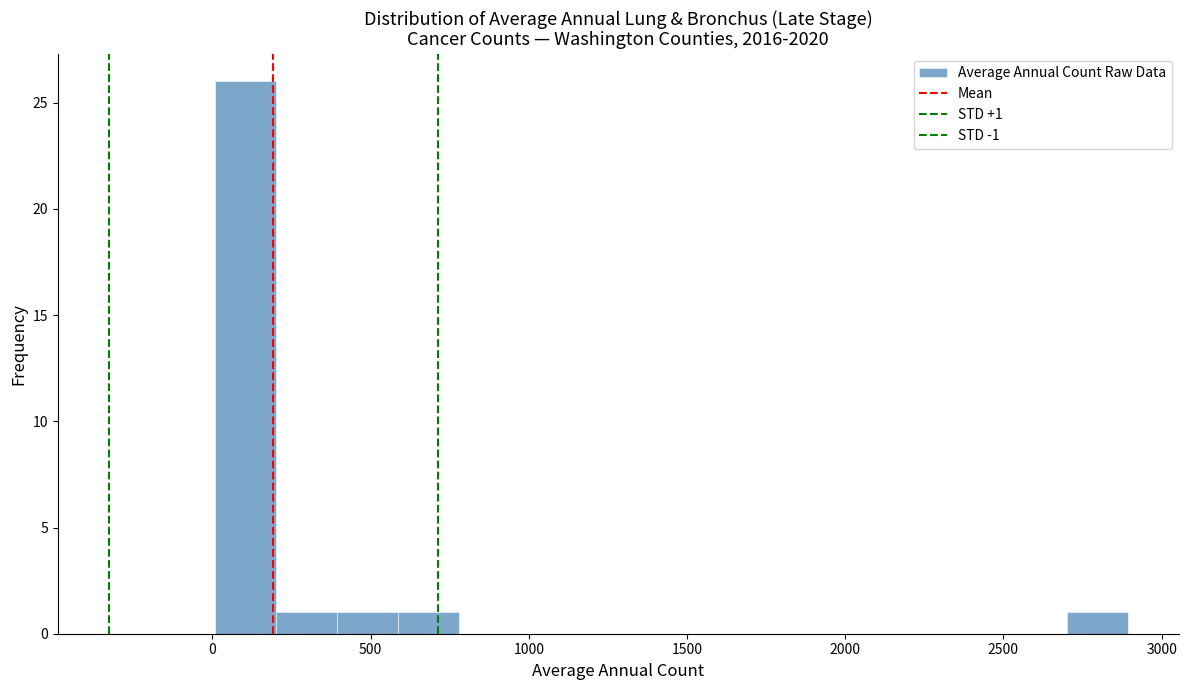

Around what value on the x-axis is the tallest bar? Give the approximate position of its centre, as read against the axis.

100